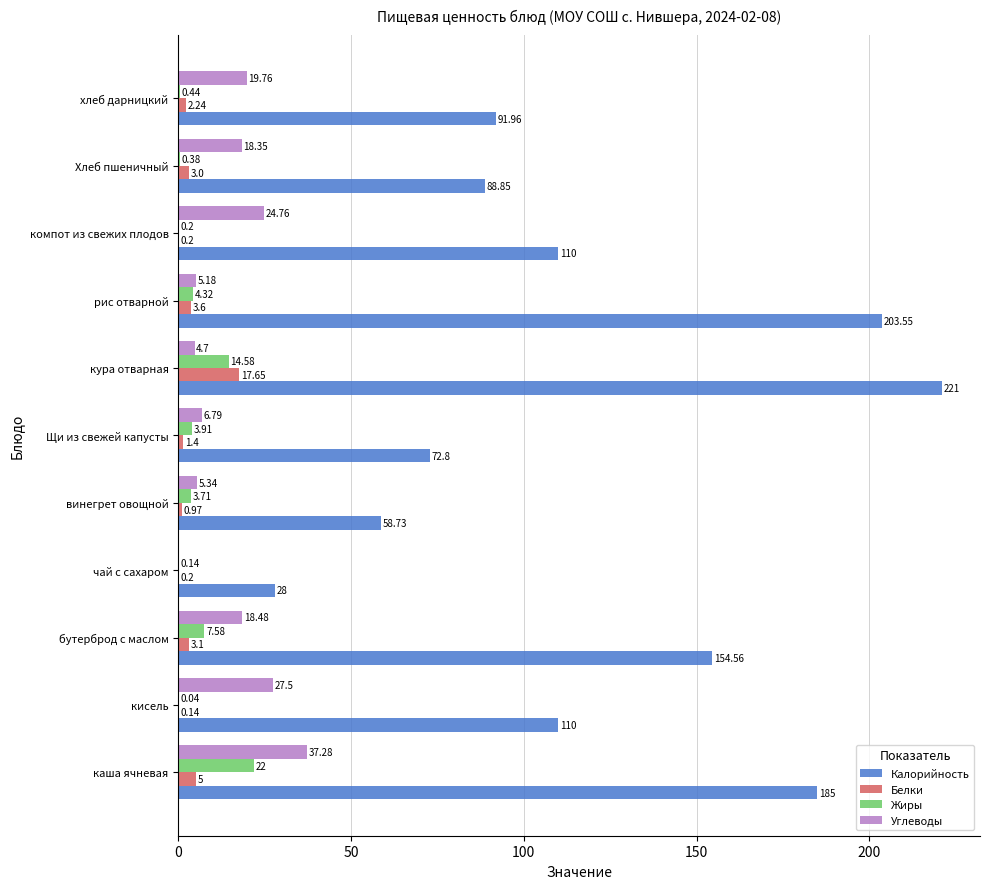

What is the total value across all series at рис отварной?

216.7